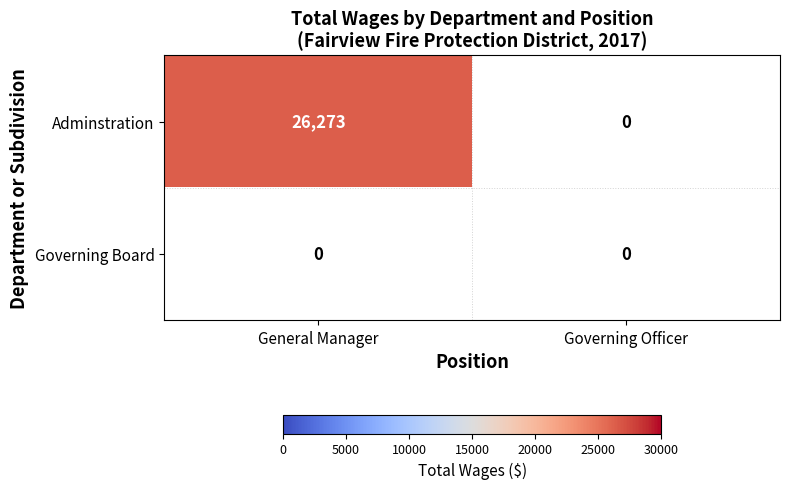

Which series has the widest spread of values?

Adminstration